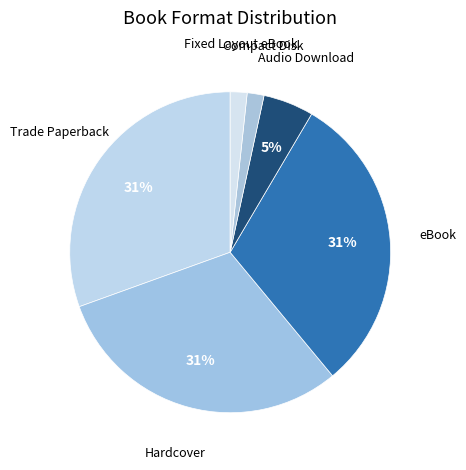

To the nearest percent, what is the average slice percentage?

17%